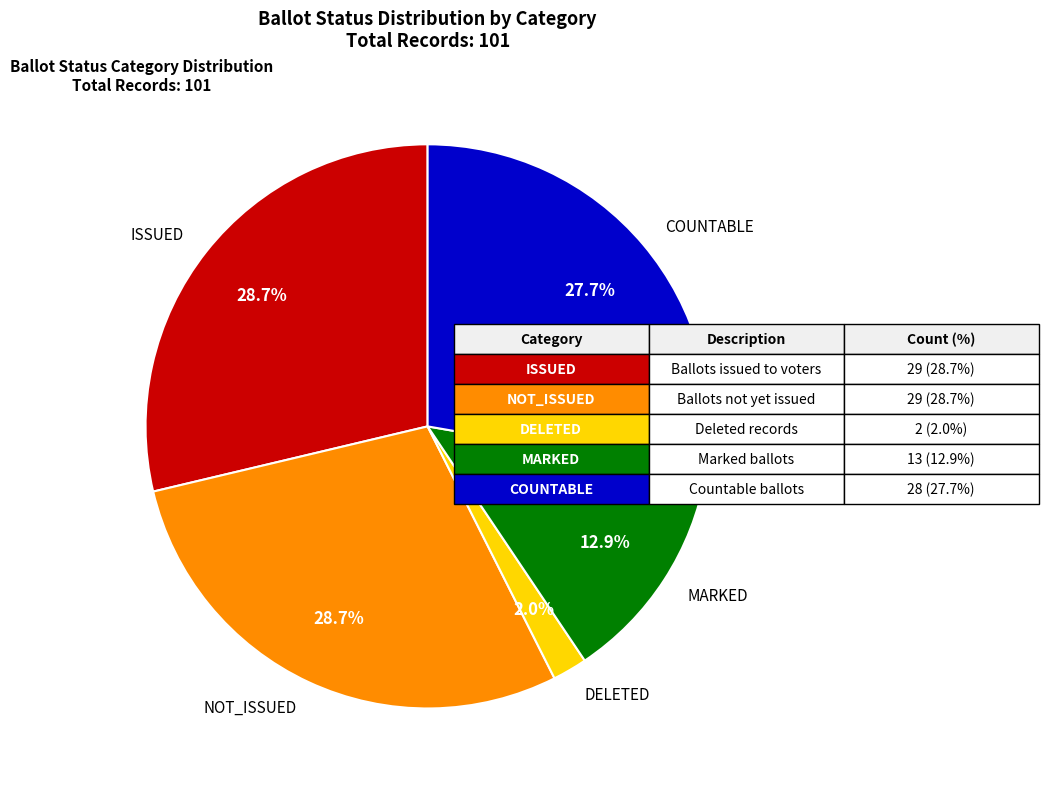

Does ISSUED represent more than half of the total?

No